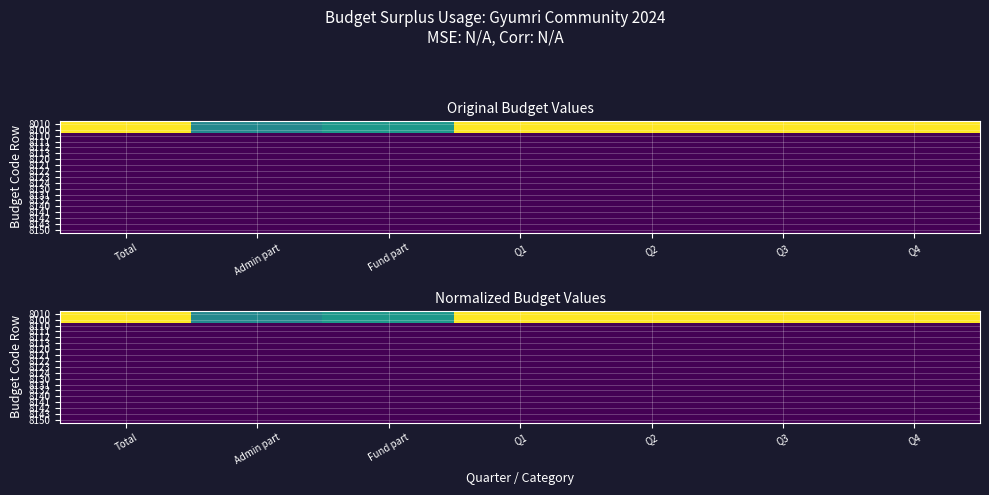

Which series has the largest total across all categories?

8010